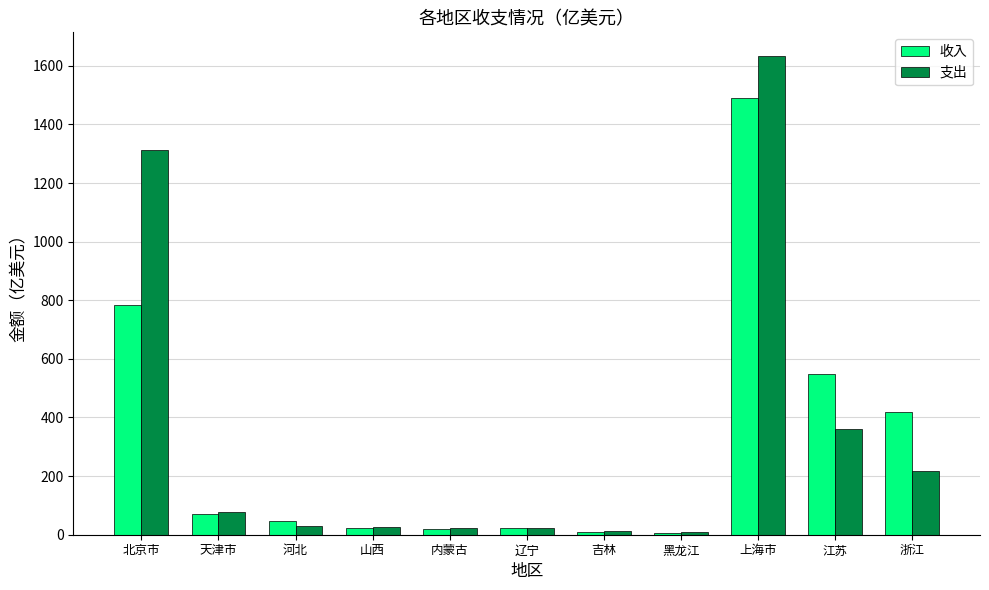

Between 内蒙古 and 上海市, which series saw the biggest shift?

支出